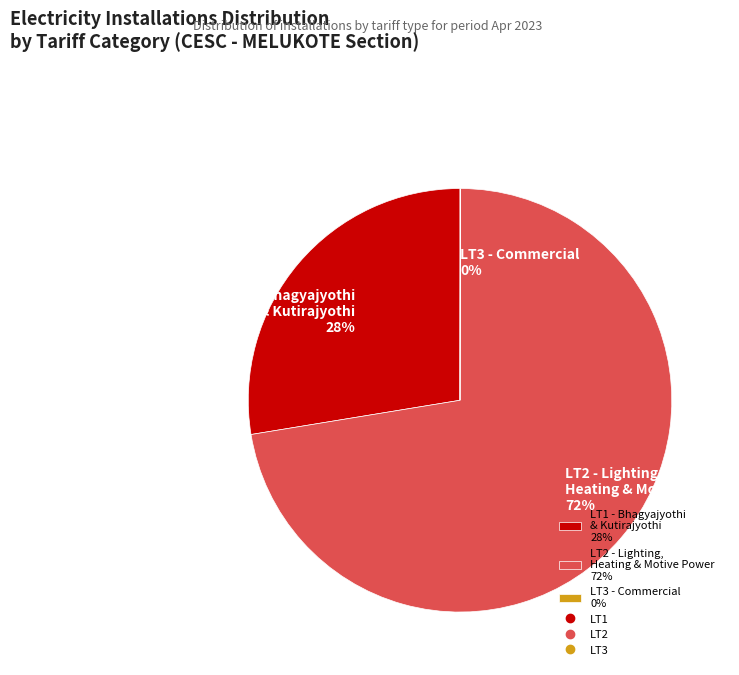

Between LT2 - Lighting, Heating & Motive Power 72% and LT1 - Bhagyajyothi & Kutirajyothi 28%, which is larger?

LT2 - Lighting, Heating & Motive Power 72%